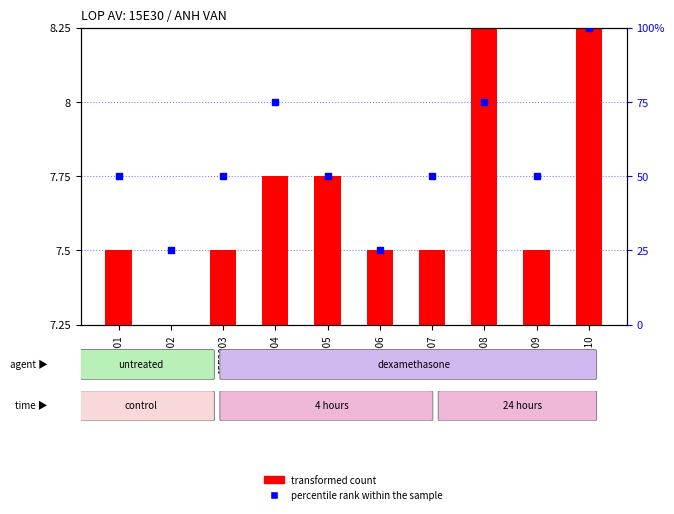

Which series contains the lowest Y value?

transformed count